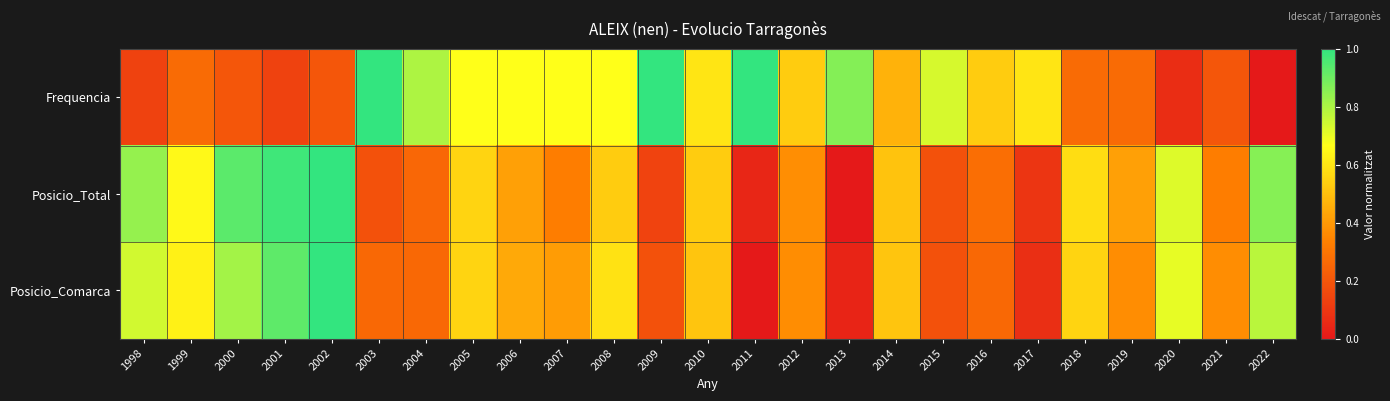

Which category has the highest value across all series?

2003